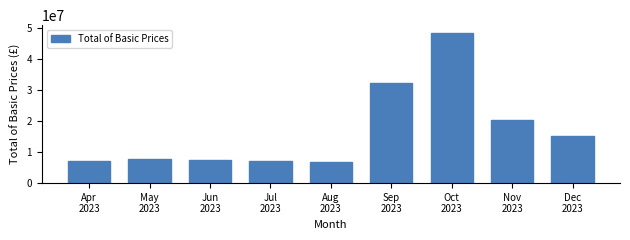

What is the average value?

16961048.7